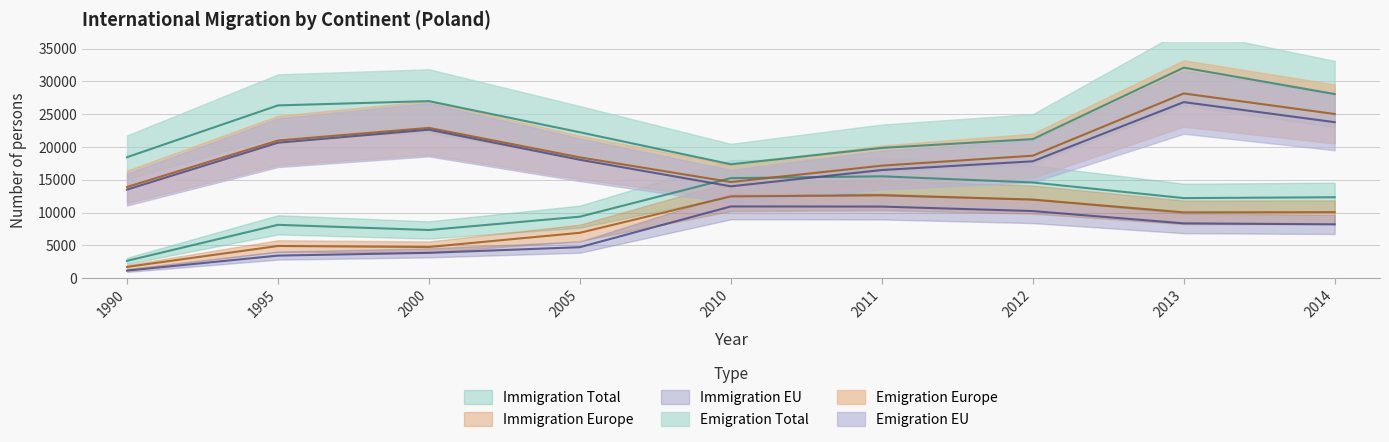

Reading left to right, extract all data points from this chart.

Immigration Total: 1990=2626	1995=8121	2000=7331	2005=9364	2010=15246	2011=15524	2012=14583	2013=12199	2014=12330
Immigration Europe: 1990=1700	1995=4892	2000=4737	2005=6906	2010=12463	2011=12623	2012=11976	2013=10023	2014=10049
Immigration EU: 1990=1134	1995=3425	2000=3845	2005=4710	2010=10928	2011=10905	2012=10222	2013=8344	2014=8197
Emigration Total: 1990=18440	1995=26344	2000=26999	2005=22242	2010=17360	2011=19858	2012=21200	2013=32103	2014=28080
Emigration Europe: 1990=13898	1995=20987	2000=22914	2005=18416	2010=14651	2011=17150	2012=18672	2013=28166	2014=25031
Emigration EU: 1990=13497	1995=20650	2000=22636	2005=18047	2010=13997	2011=16483	2012=17811	2013=26847	2014=23785